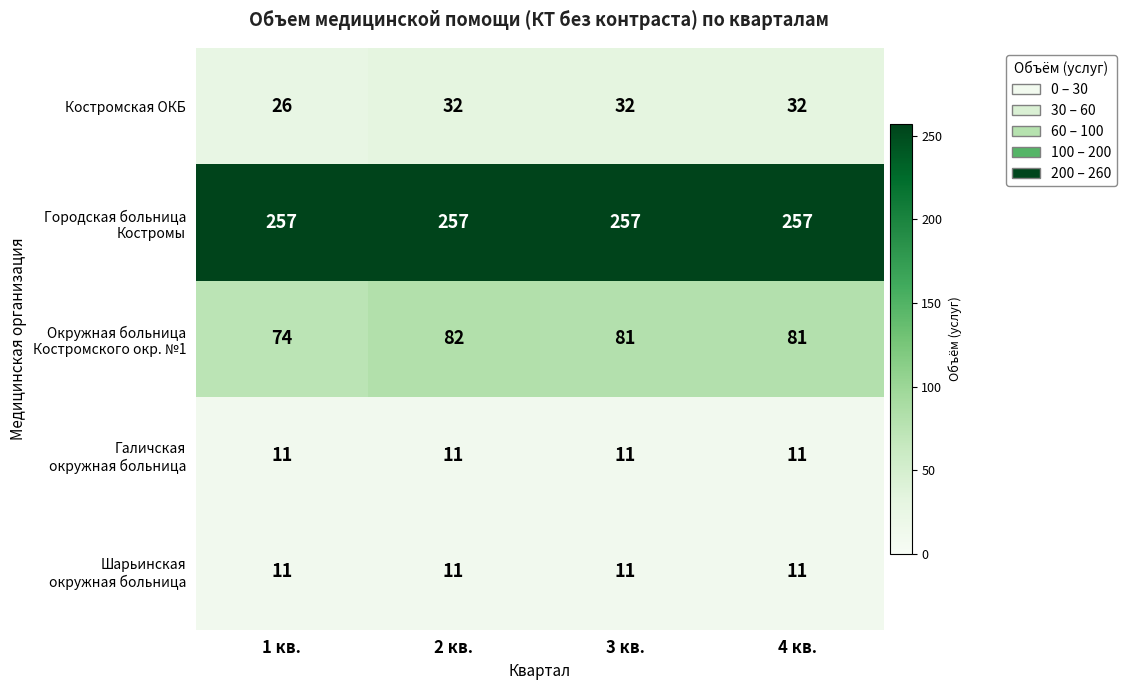

What is the difference between the highest and lowest values at 1 кв.?

246